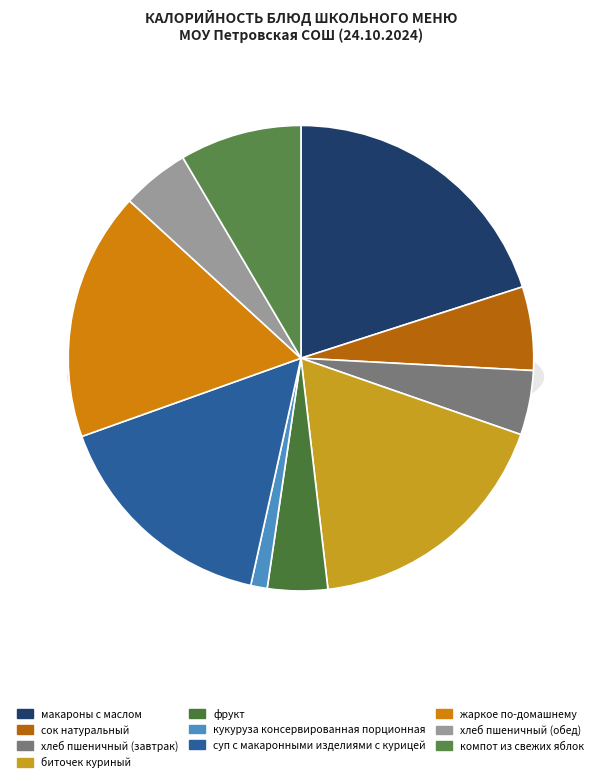

To the nearest percent, what percentage of the pie is биточек куриный?

18%